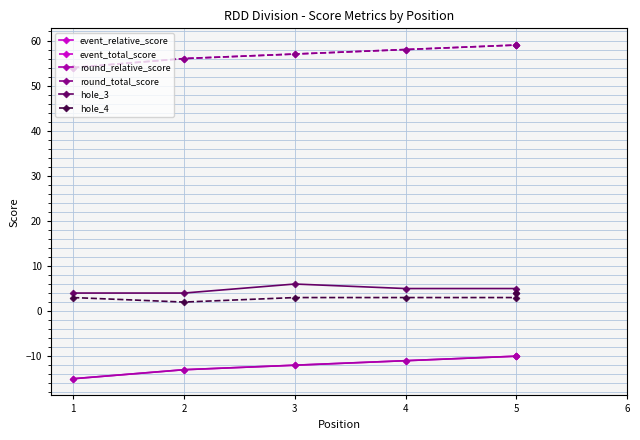

How many lines are shown in the chart?

6